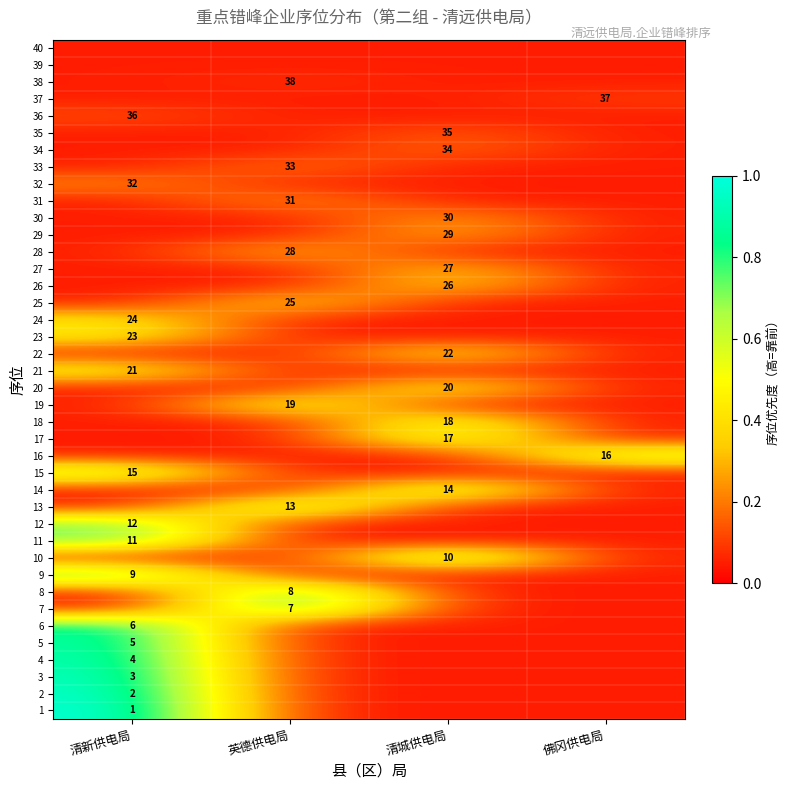

At which category does the chart reach its peak across all series?

清新供电局